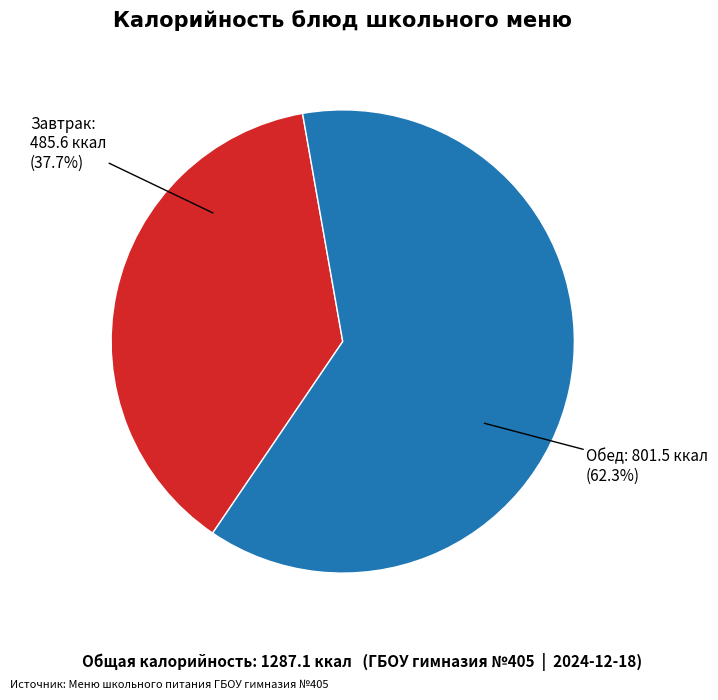

Is there any slice that represents more than half of the pie?

Yes